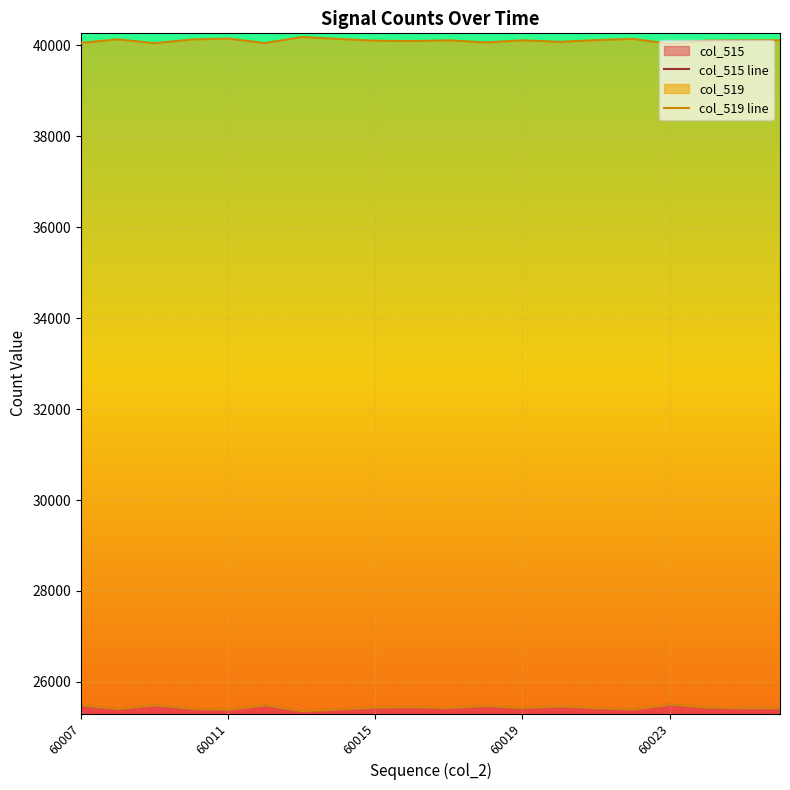

What is the lowest value of the col_515 series?

25356